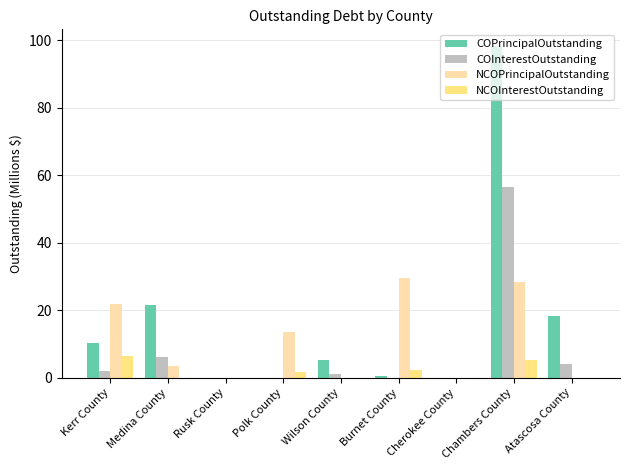

What are all the series names shown in the legend?

COPrincipalOutstanding, COInterestOutstanding, NCOPrincipalOutstanding, NCOInterestOutstanding